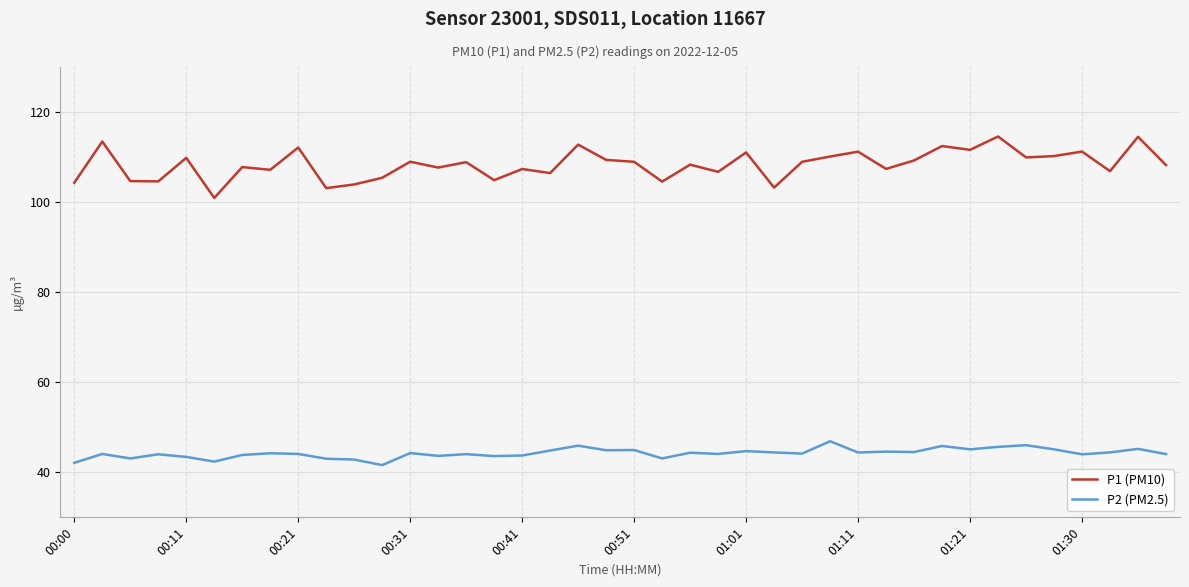

What is the smallest value displayed?

41.6